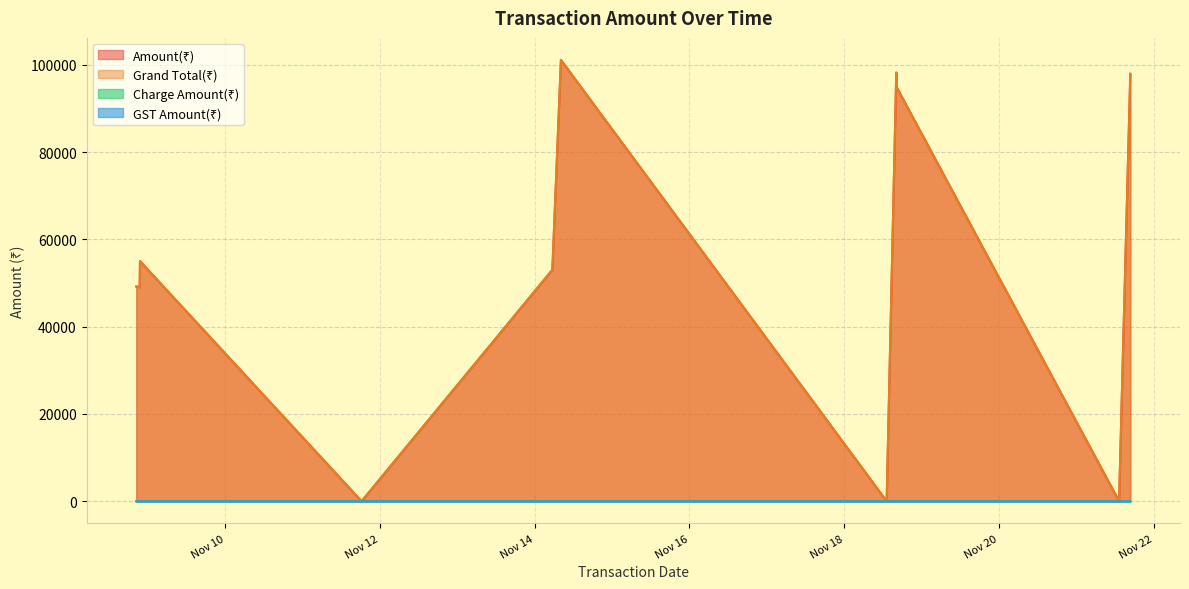

What is the difference between the maximum and minimum values in the Grand Total(₹) series?

101090.0